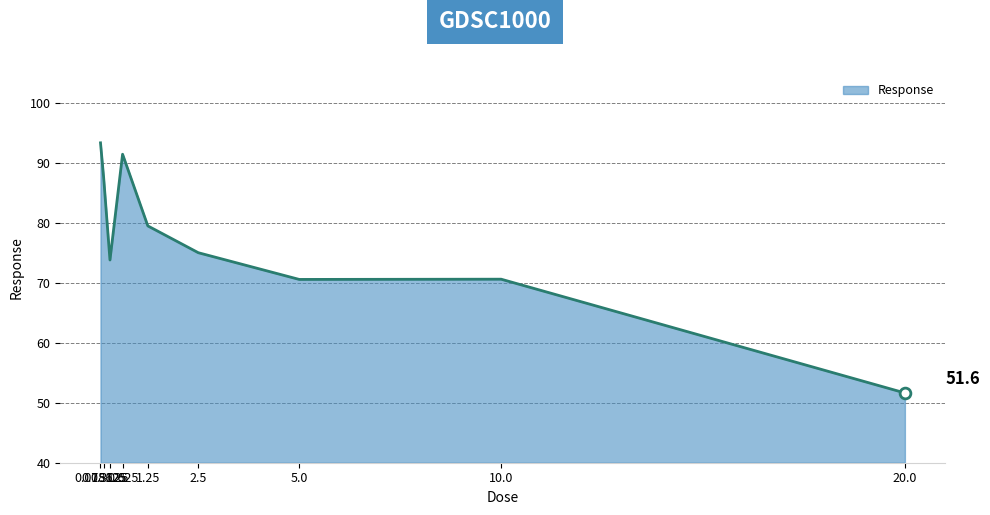

Which has a higher value, 0.625 or 0.078125?

0.078125